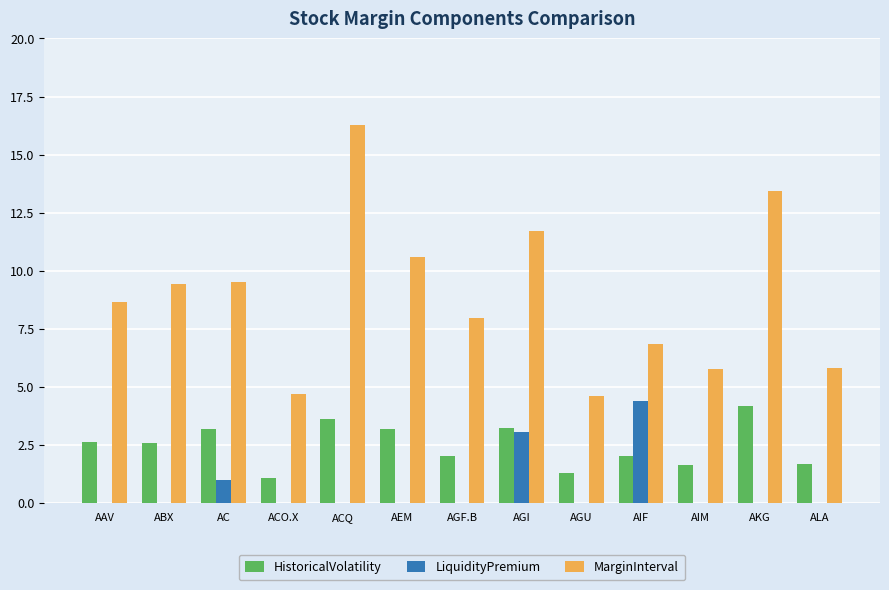

At which category is the sum across all series the highest?

ACQ